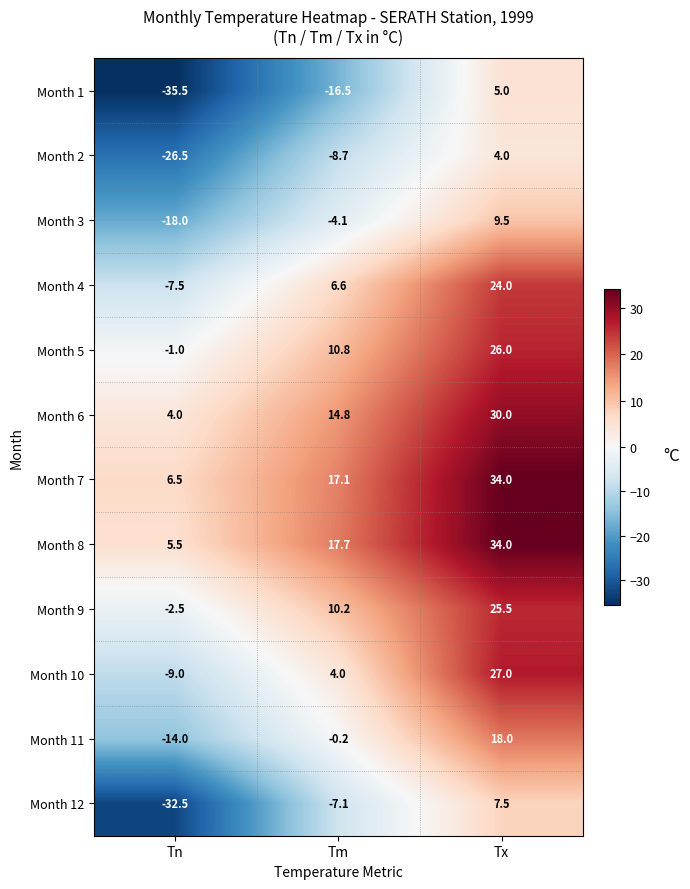

Where is Month 9 nearest to the value 11?

Tm